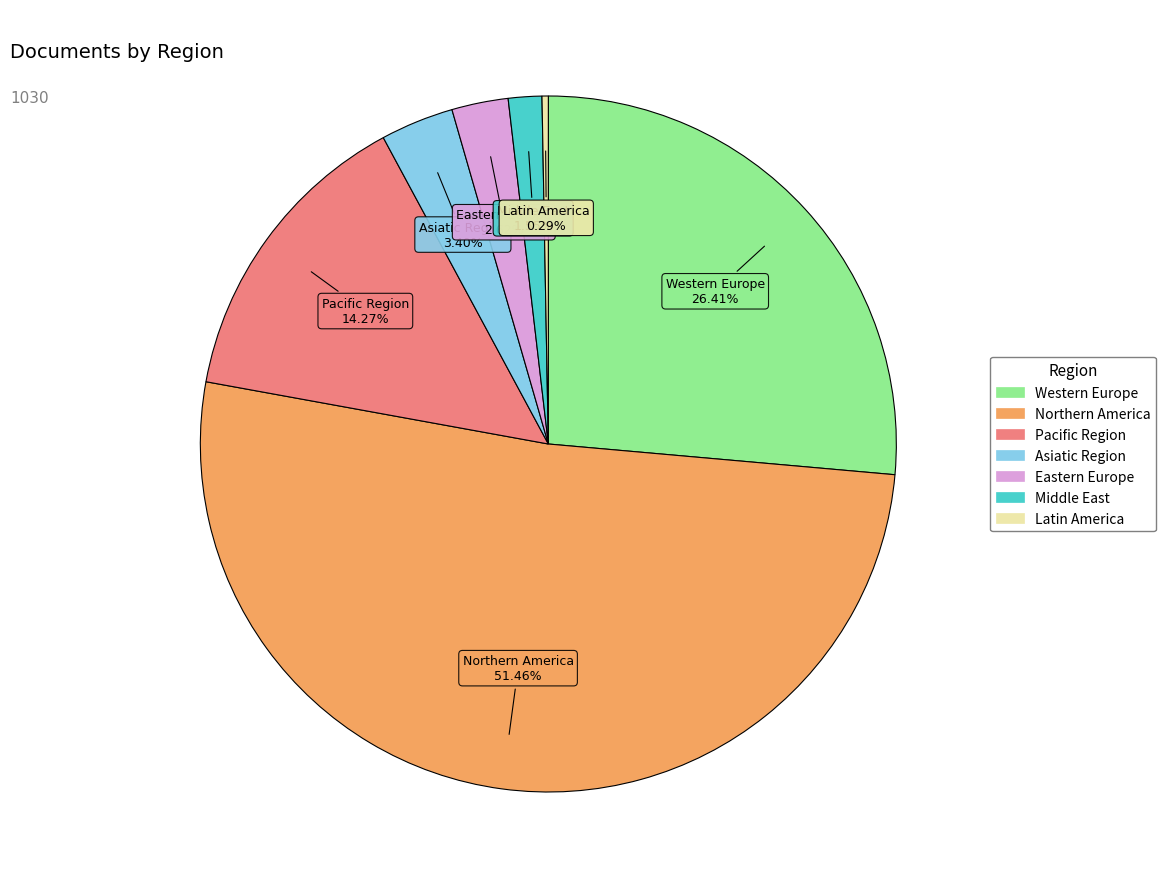

Is there a majority slice in this chart?

Yes